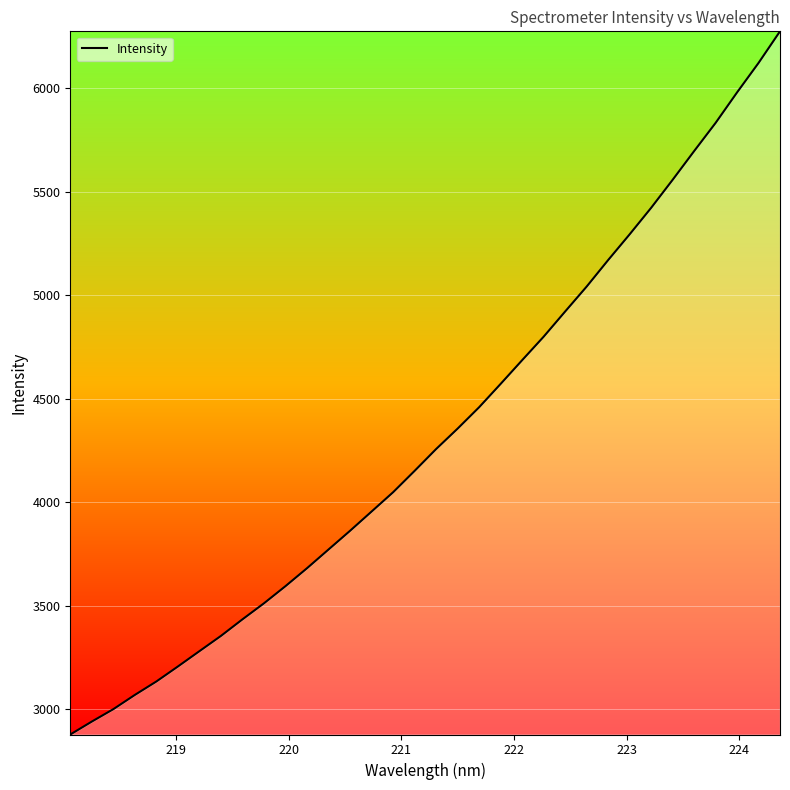

What is the difference between the maximum and minimum values?

3398.9